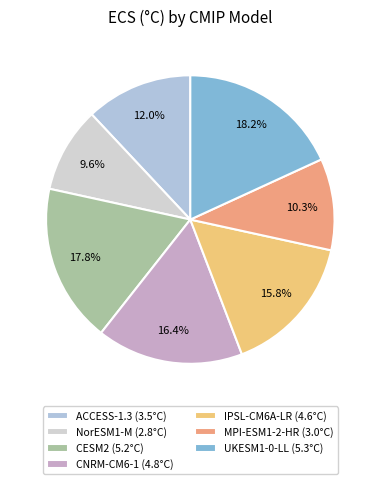

Combined, do MPI-ESM1-2-HR and CESM2 account for over 50%?

No